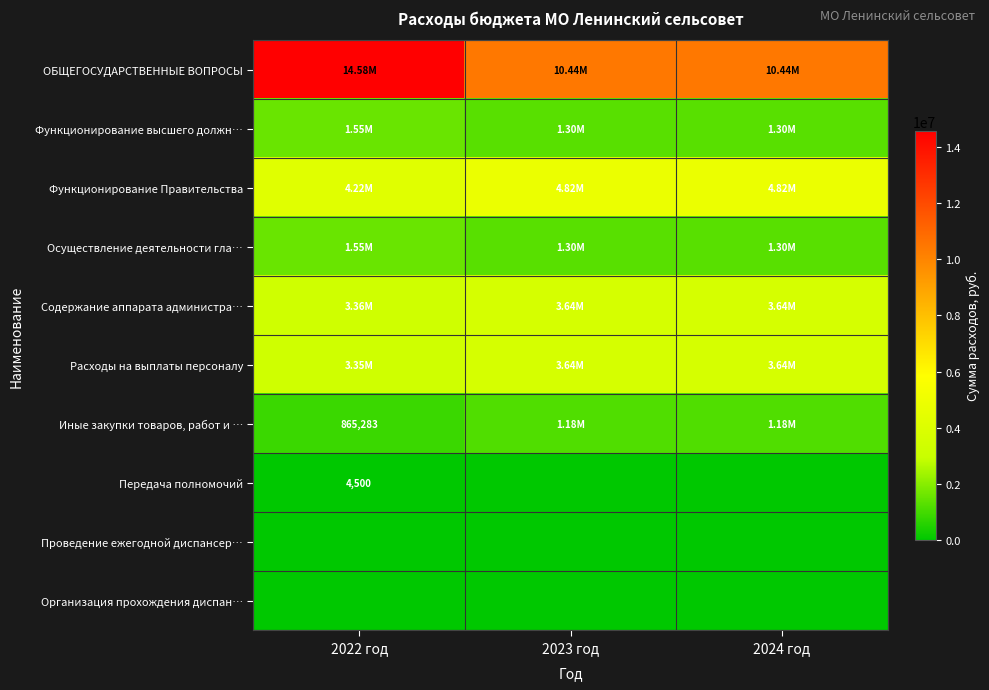

Between 2022 год and 2023 год, which is larger?

2022 год